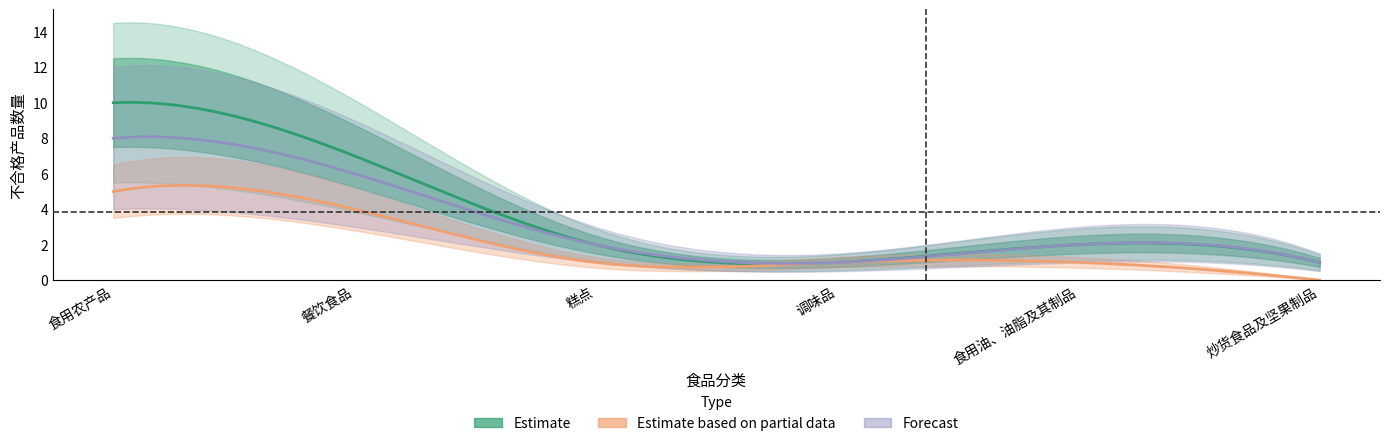

What position from the right is 糕点?

4